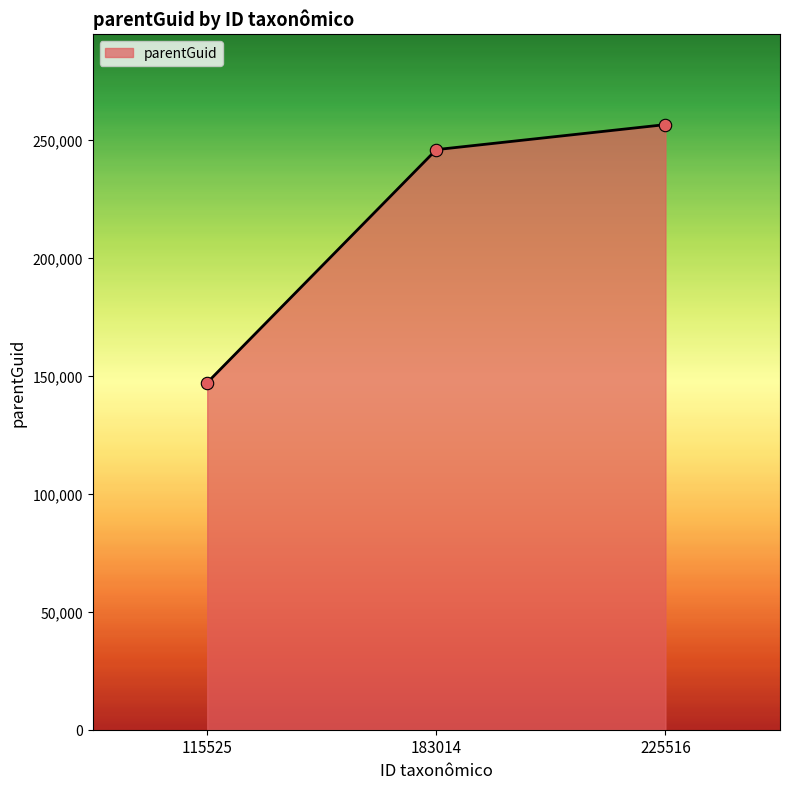

What is the ratio of the value at 115525 to the value at 183014?

0.6